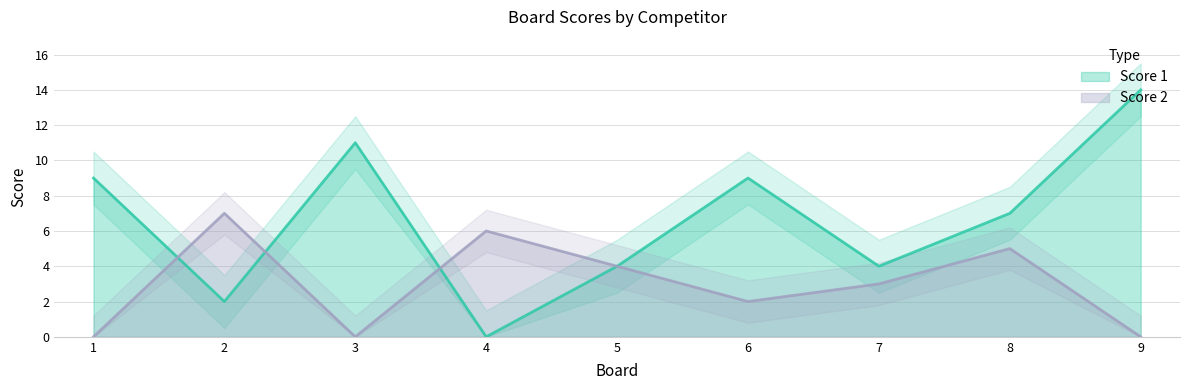

How many interior local peaks does the Score 1 series have?

2